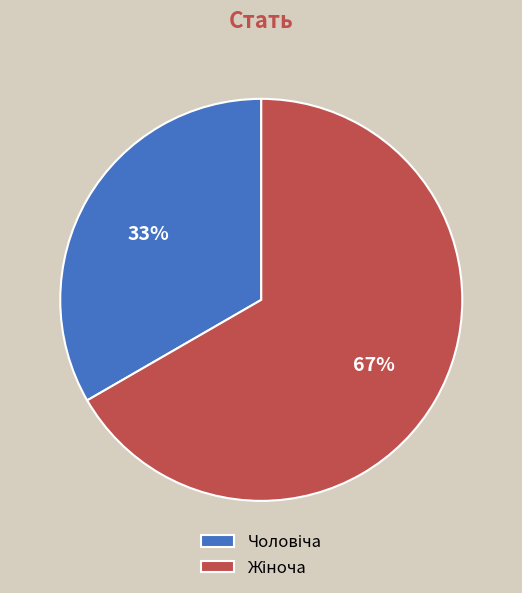

How many segments does this pie chart have?

2